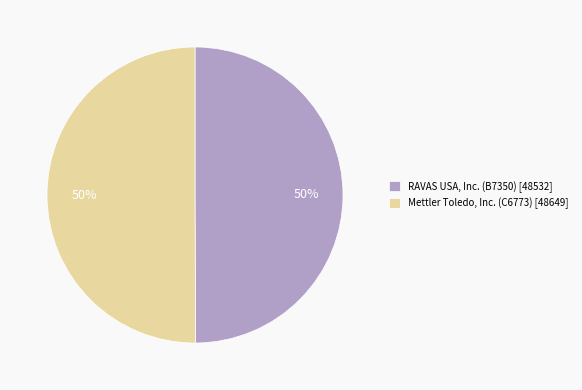

To the nearest percent, what portion does Mettler Toledo, Inc. (C6773) [48649] represent?

50%